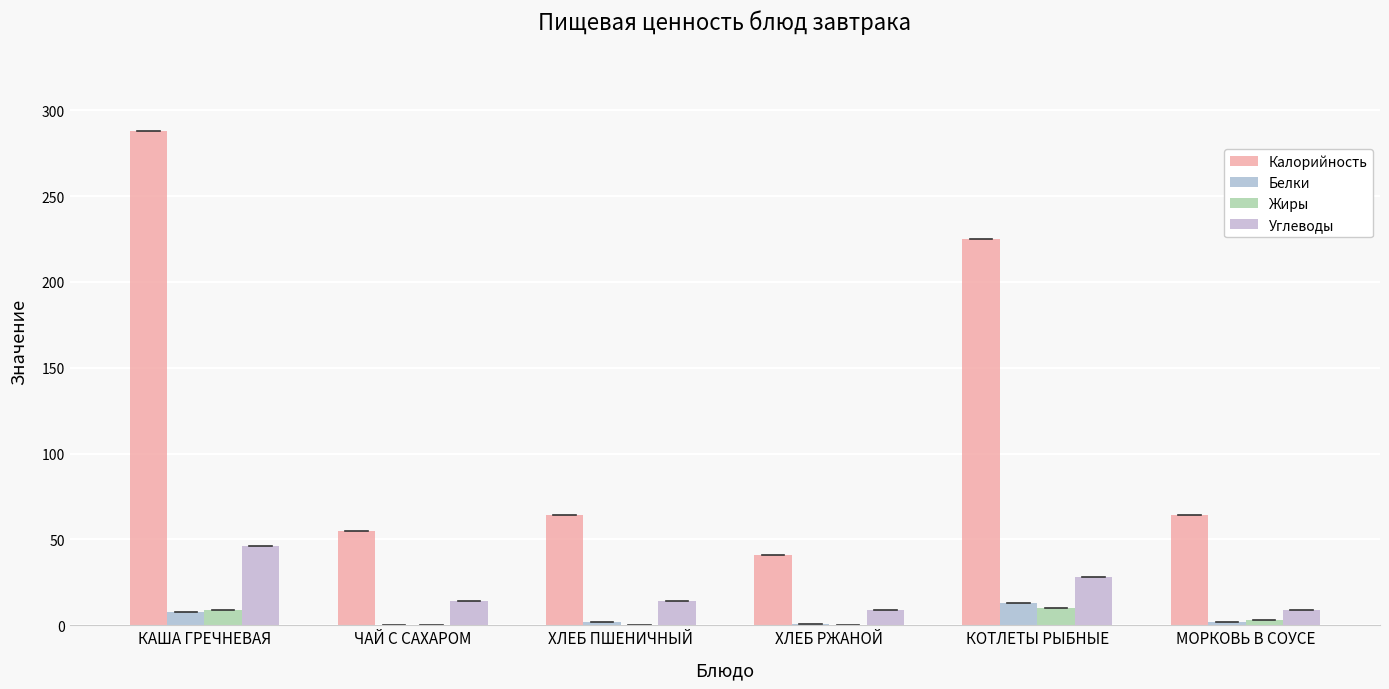

How many groups of bars are there?

6